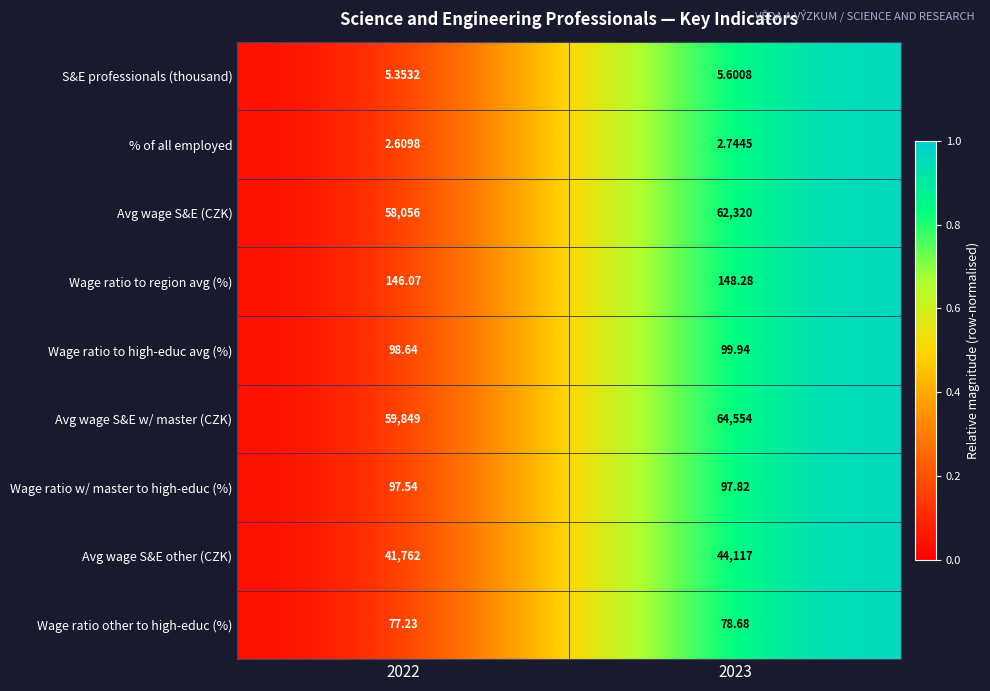

Which series changed the most between 2022 and 2023?

Avg wage S&E w/ master (CZK)